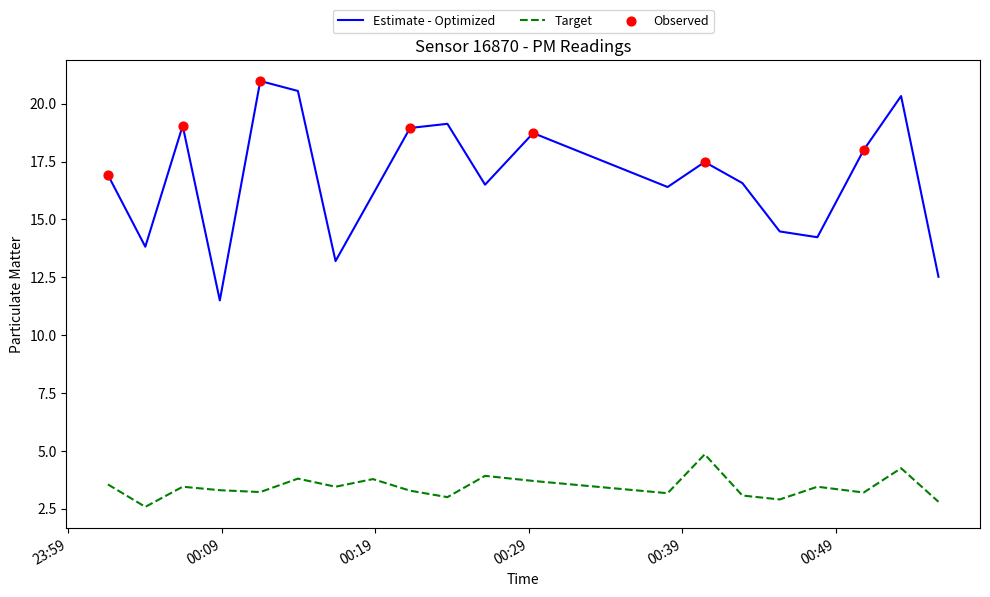

Which series has the largest range (max minus min)?

Estimate - Optimized